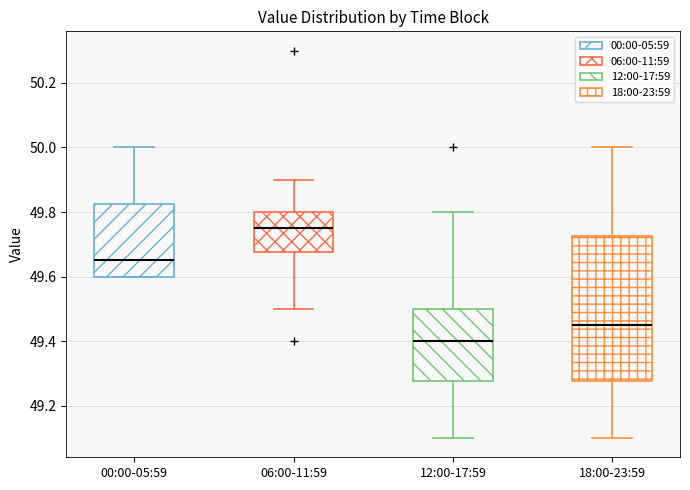

Reading left to right, read every box against the y-axis: the position of its median line, the range the box covers, and the ends of its whiskers. The values are not printed on the chart, so give them approximately, as read against the axis.

00:00-05:59: median 49.66, box 49.60 to 49.82, whiskers 49.60 to 50.00
06:00-11:59: median 49.76, box 49.68 to 49.80, whiskers 49.50 to 49.90
12:00-17:59: median 49.40, box 49.28 to 49.50, whiskers 49.10 to 49.80
18:00-23:59: median 49.46, box 49.28 to 49.72, whiskers 49.10 to 50.00